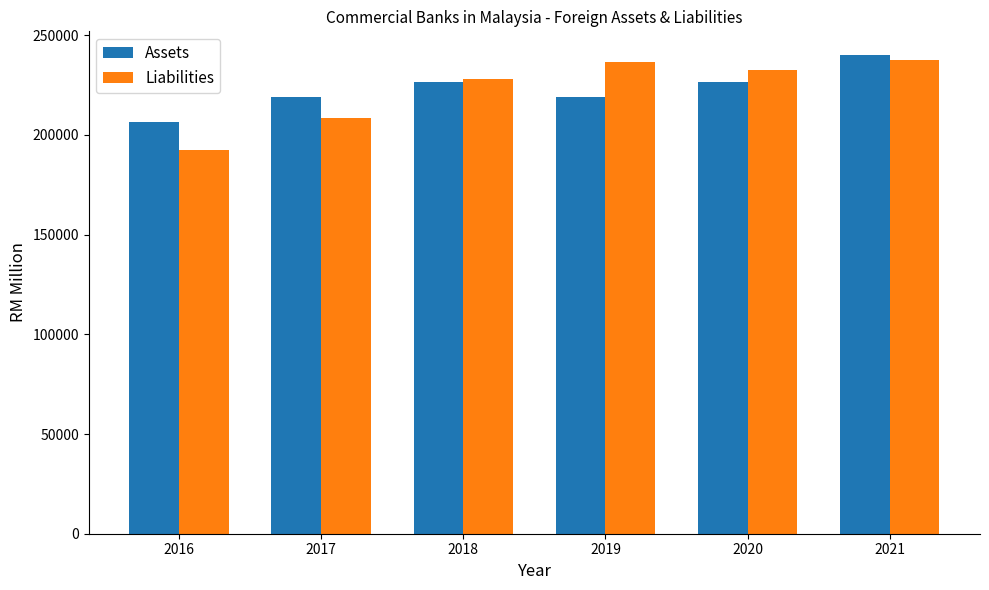

What is the value of the Assets bar at the 1st from the left?

206656.6